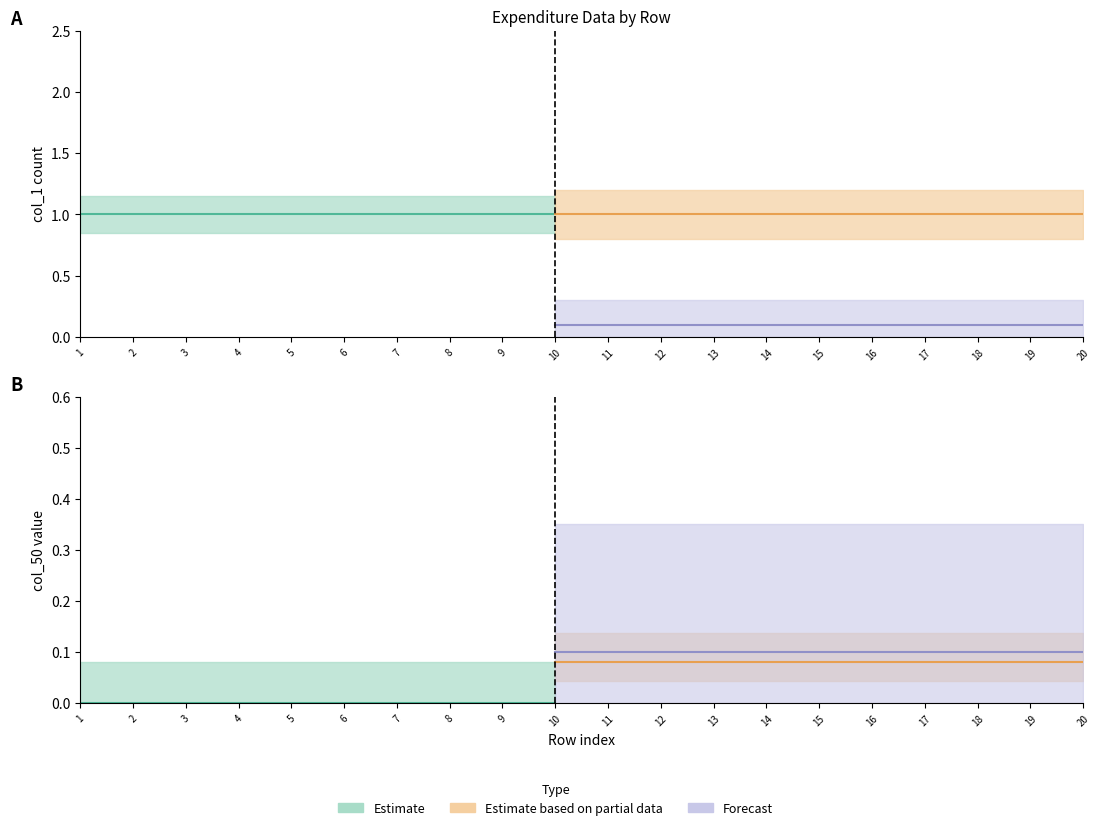

What is the maximum value shown in the chart?

1